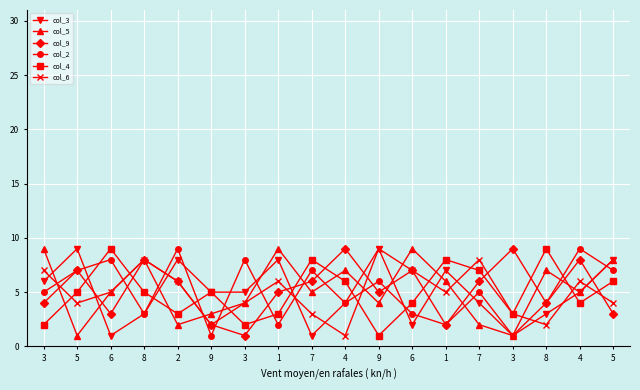

What are all the series names shown in the legend?

col_3, col_5, col_9, col_2, col_4, col_6